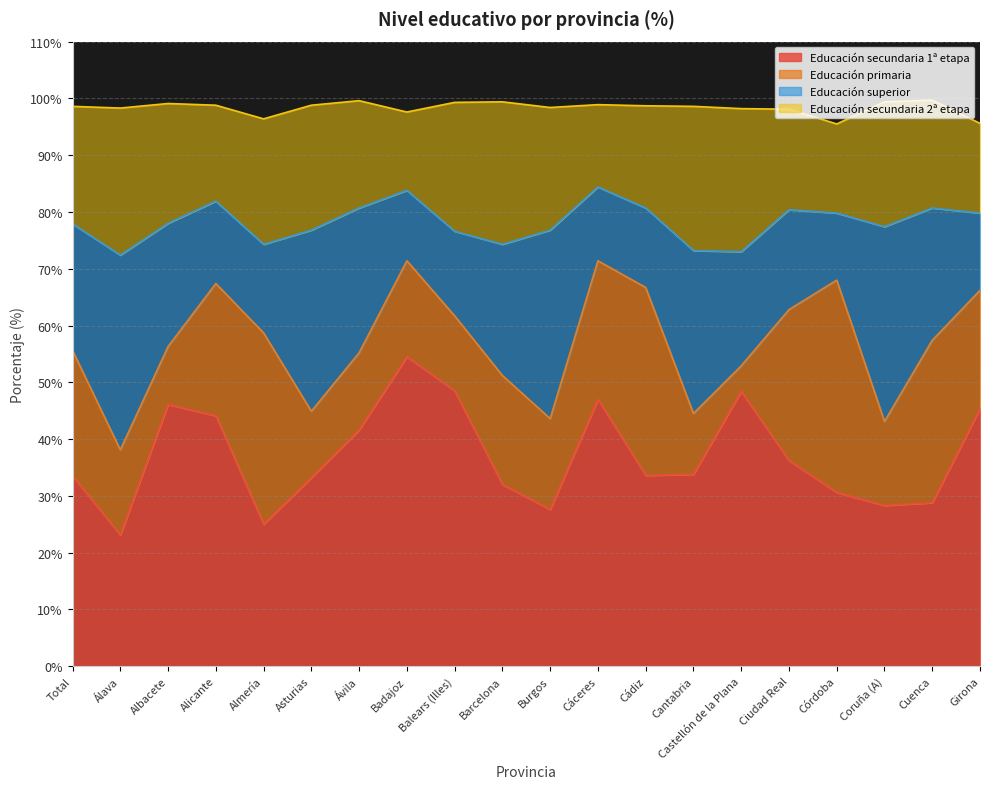

At which label is Educación superior closest to 23?

Barcelona